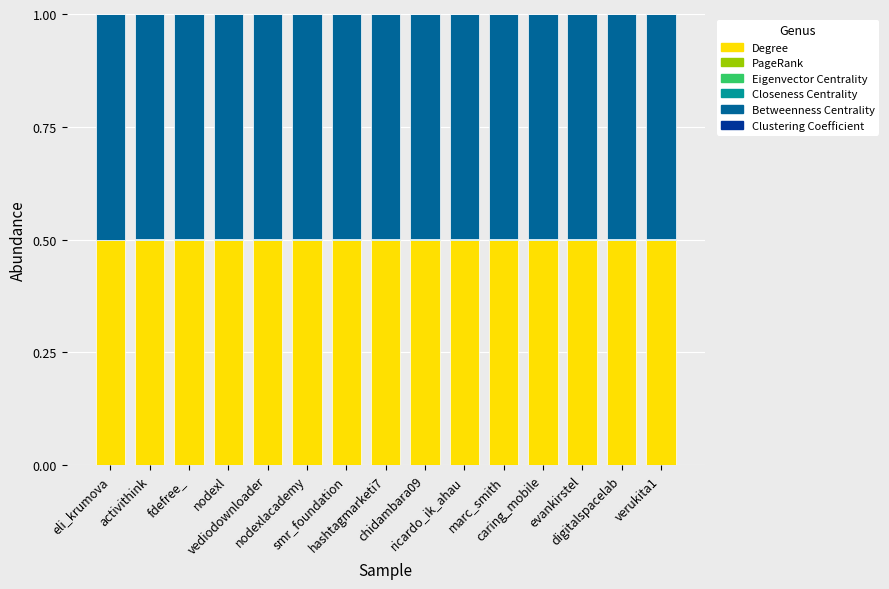

How many categories are shown in the chart?

15